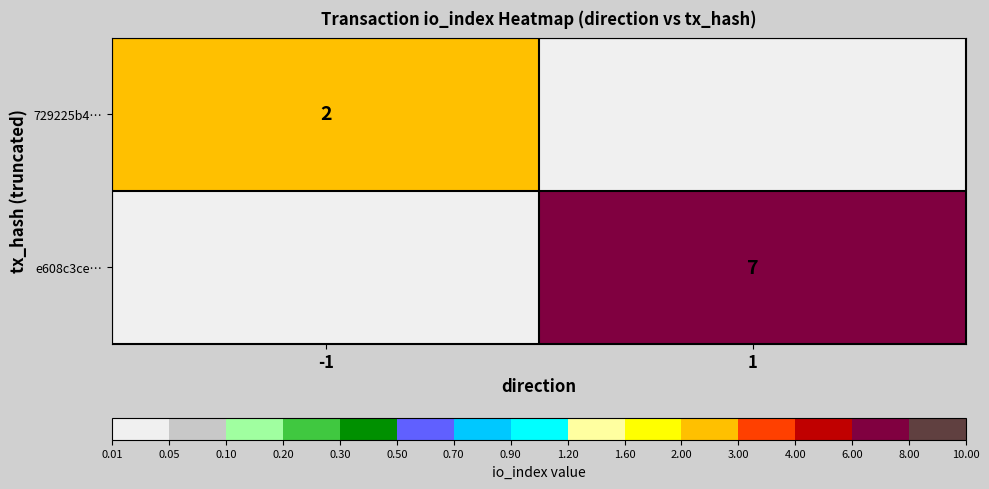

The value of e608c3ce… at 1 is 7. True or false?

True